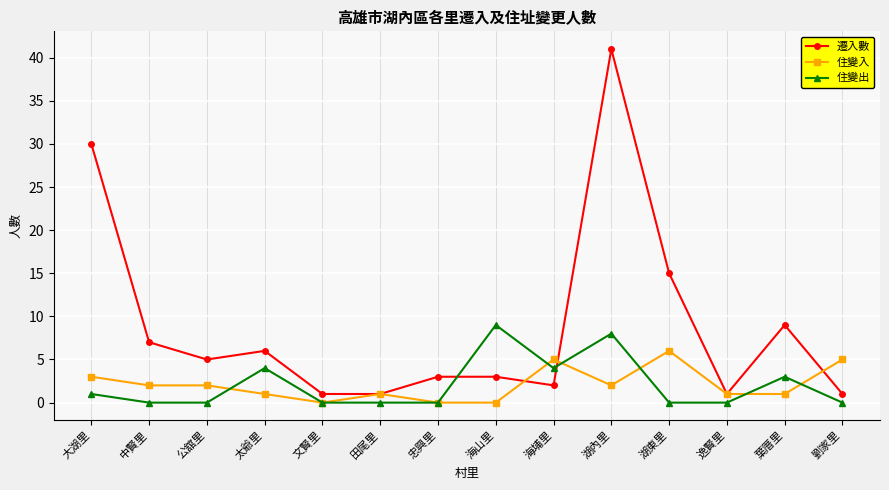

What value does the 住變出 series have at 海山里?

9